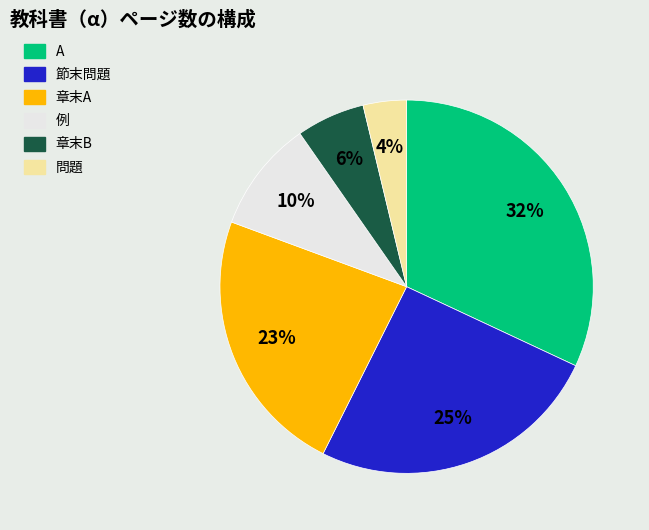

To the nearest percent, what is the average slice percentage?

17%